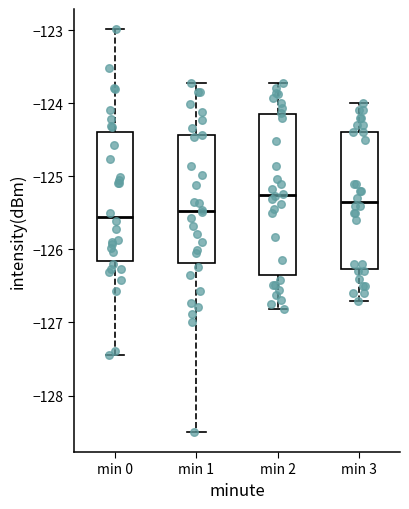

Reading left to right, read every box against the y-axis: the position of its median line, the range the box covers, and the ends of its whiskers. The values are not printed on the chart, so give them approximately, as read against the axis.

min 0: median -125.6, box -126.2 to -124.4, whiskers -127.4 to -123.0
min 1: median -125.5, box -126.2 to -124.4, whiskers -128.5 to -123.7
min 2: median -125.3, box -126.3 to -124.1, whiskers -126.8 to -123.7
min 3: median -125.3, box -126.3 to -124.4, whiskers -126.7 to -124.0